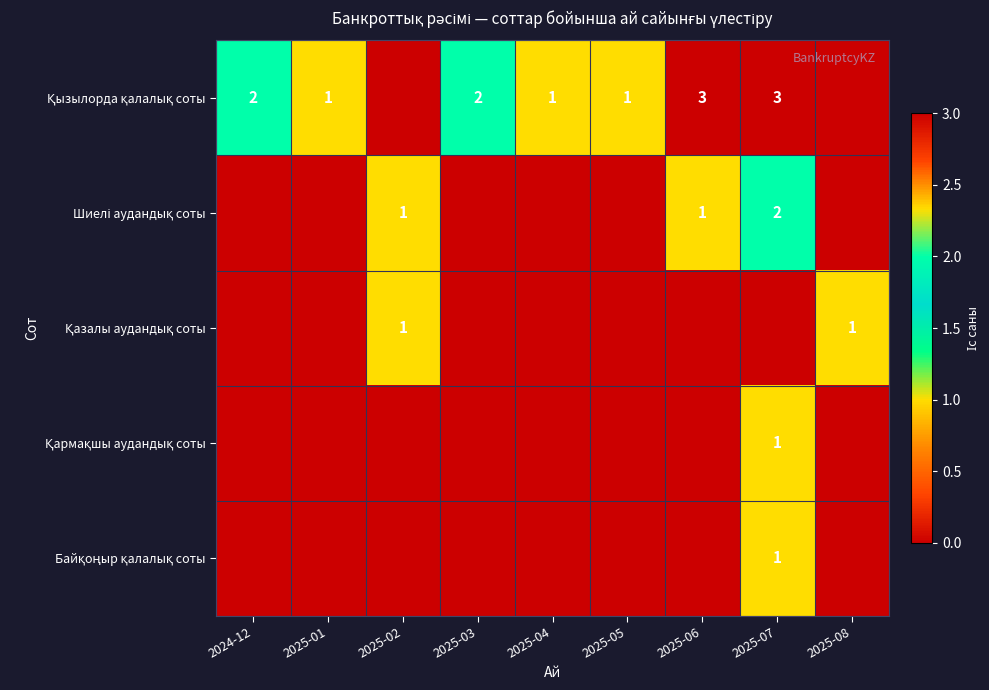

What is the greatest value displayed?

3